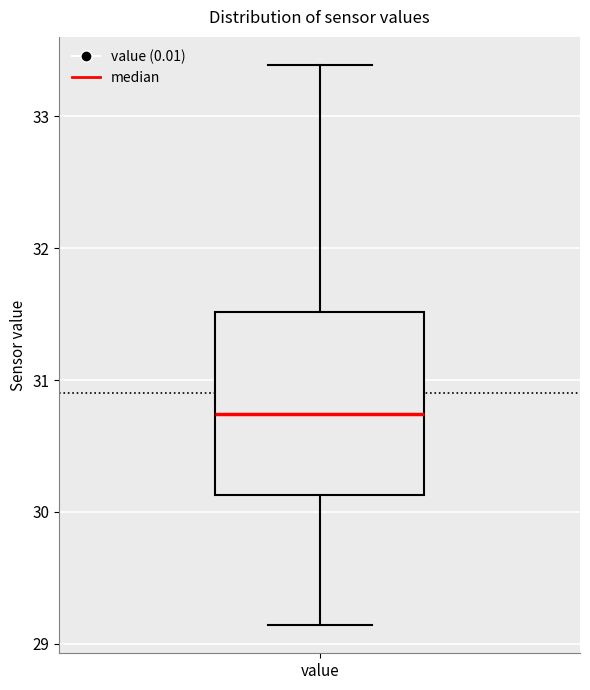

Read this box plot against the y-axis: the position of the median line, the range covered by the box, and the ends of both whiskers. The values are not printed on the chart, so give them approximately, as read against the axis.

median 30.7, box 30.1 to 31.5, whiskers 29.1 to 33.4